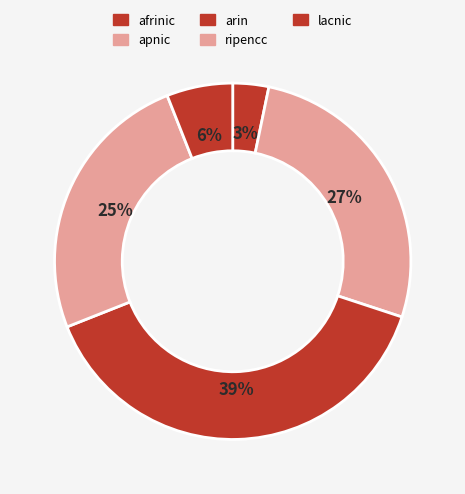

Count the number of slices in the pie.

5